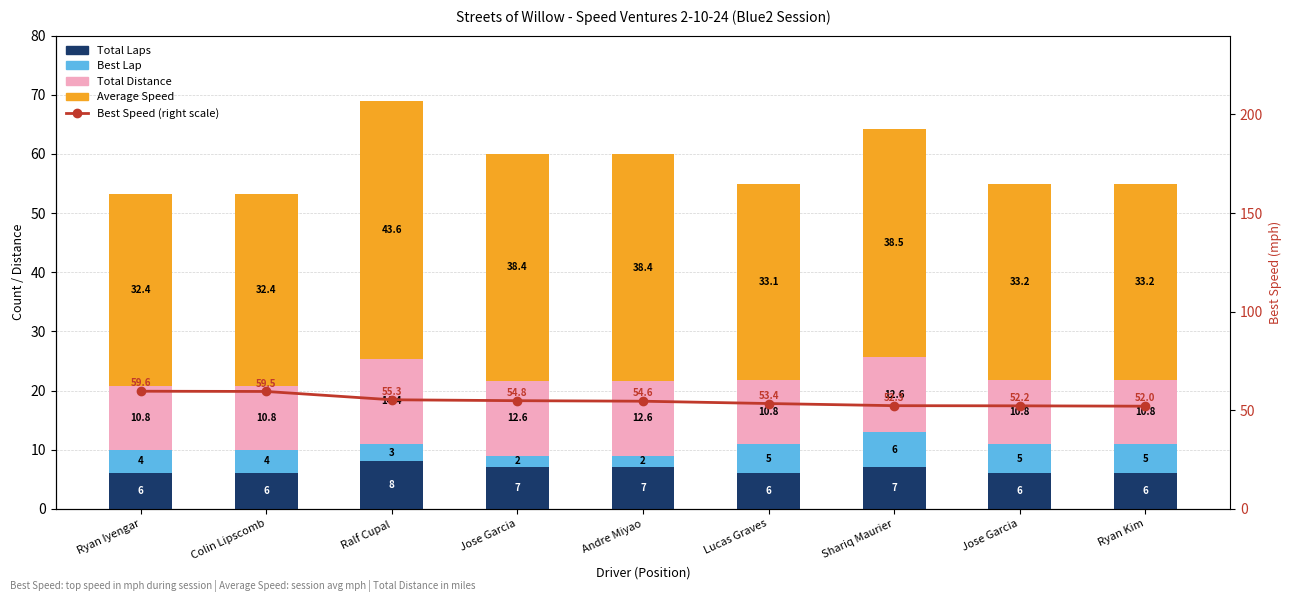

What is the value of the Average Speed bar at the 5th from the left?

38.4